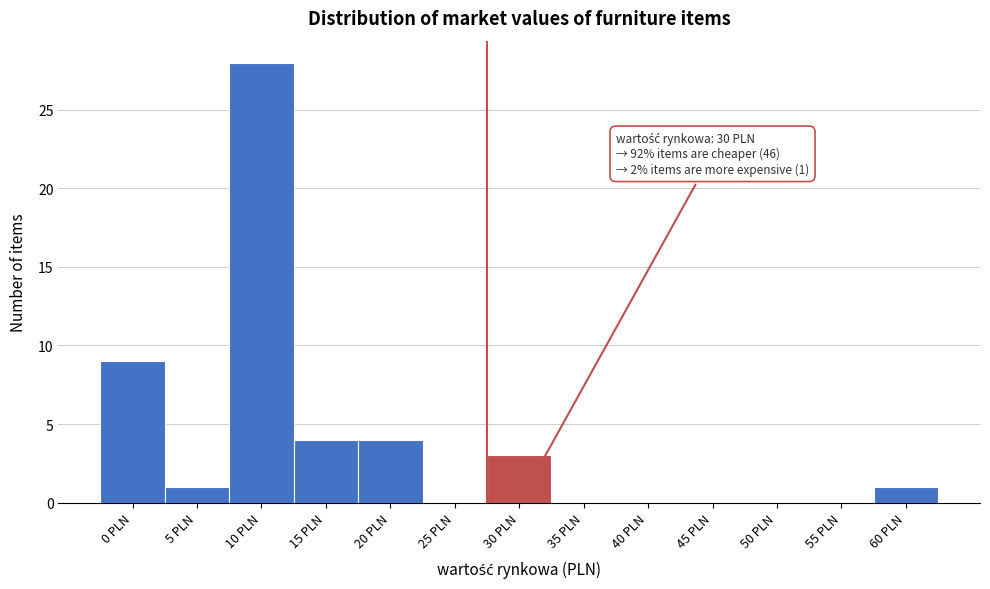

Reading left to right, what are all the values shown in this chart?

0 PLN=9	5 PLN=1	10 PLN=28	15 PLN=4	20 PLN=4	25 PLN=0	30 PLN=3	35 PLN=0	40 PLN=0	45 PLN=0	50 PLN=0	55 PLN=0	60 PLN=1